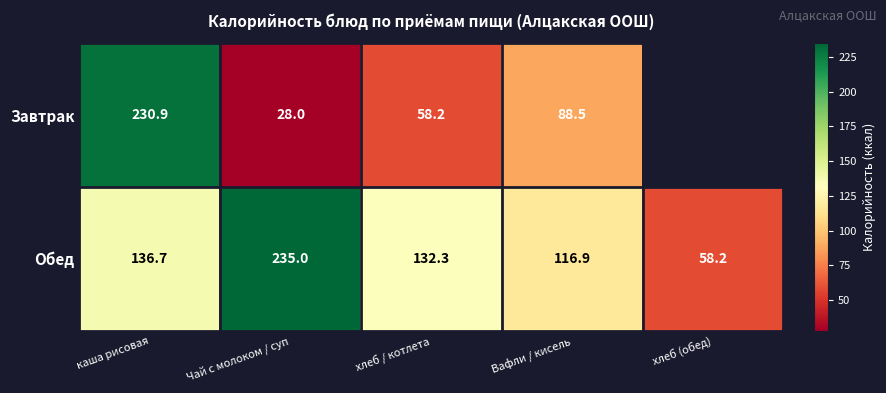

At which label does Обед first exceed 132?

каша рисовая